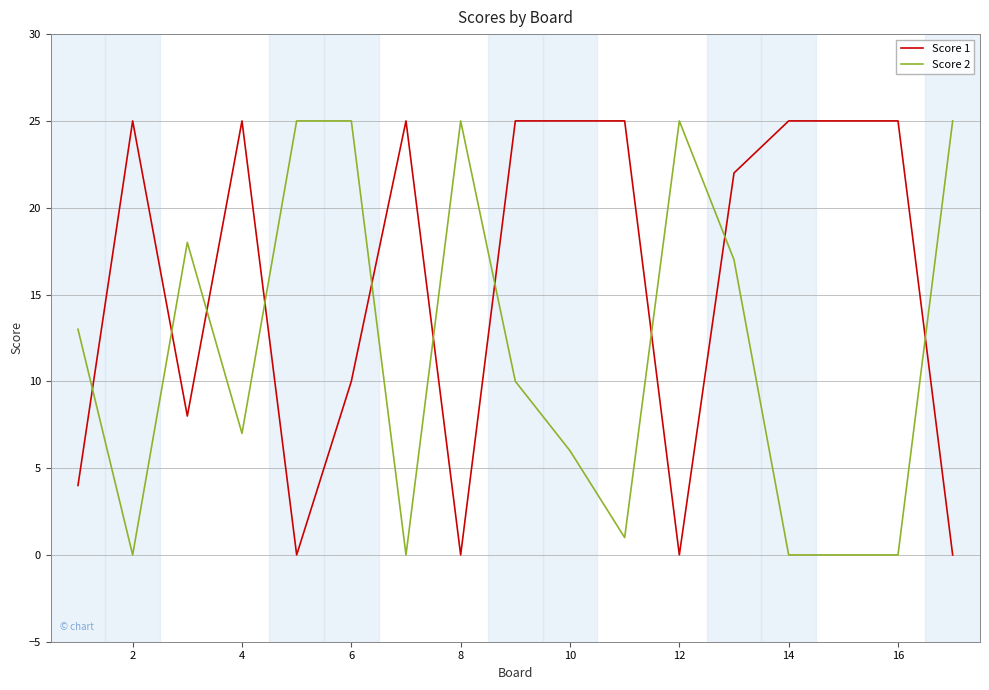

True or false: Score 1 and Score 2 cross at least once.

True